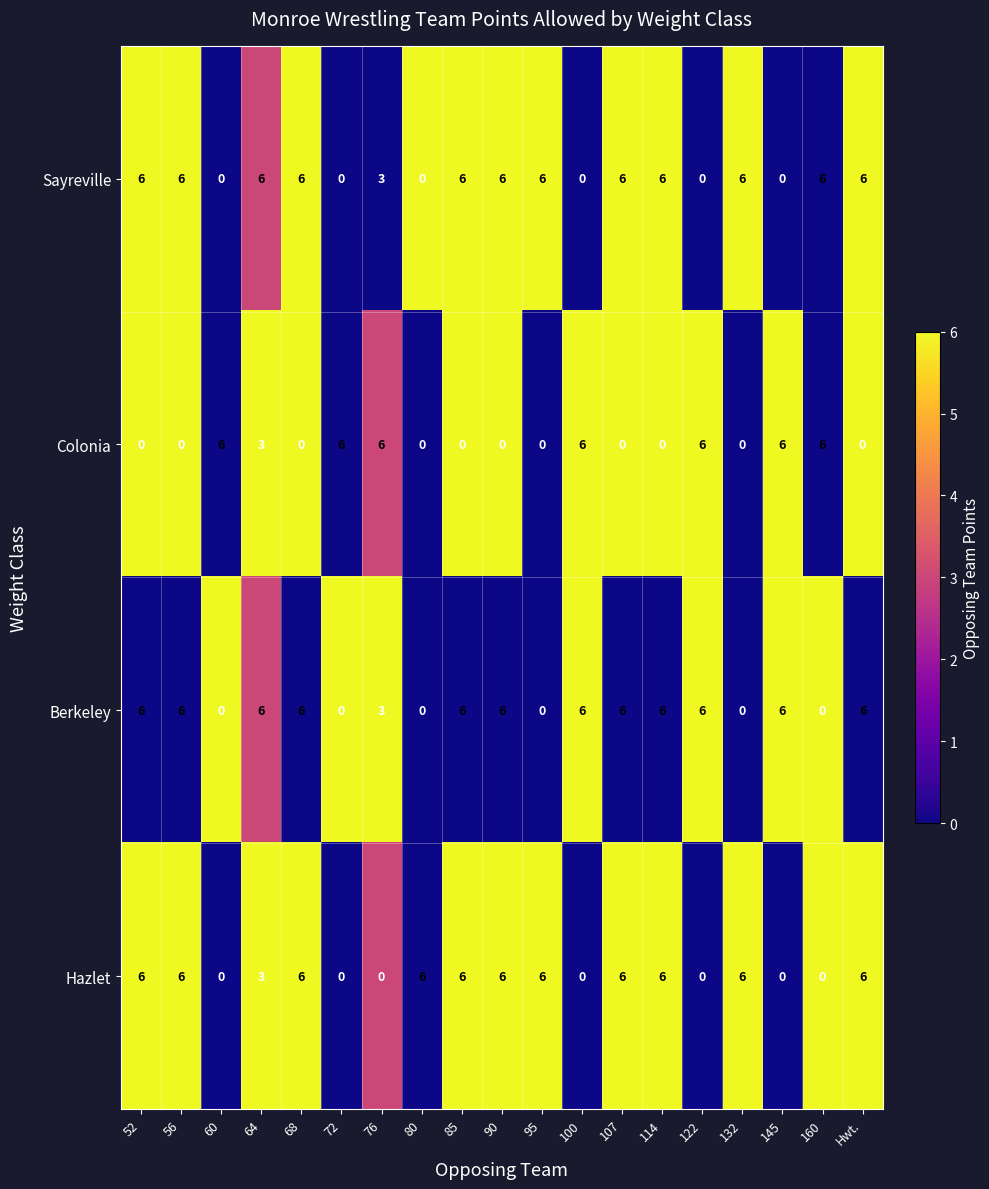

True or false: Colonia has a value of 0 at Hwt..

True